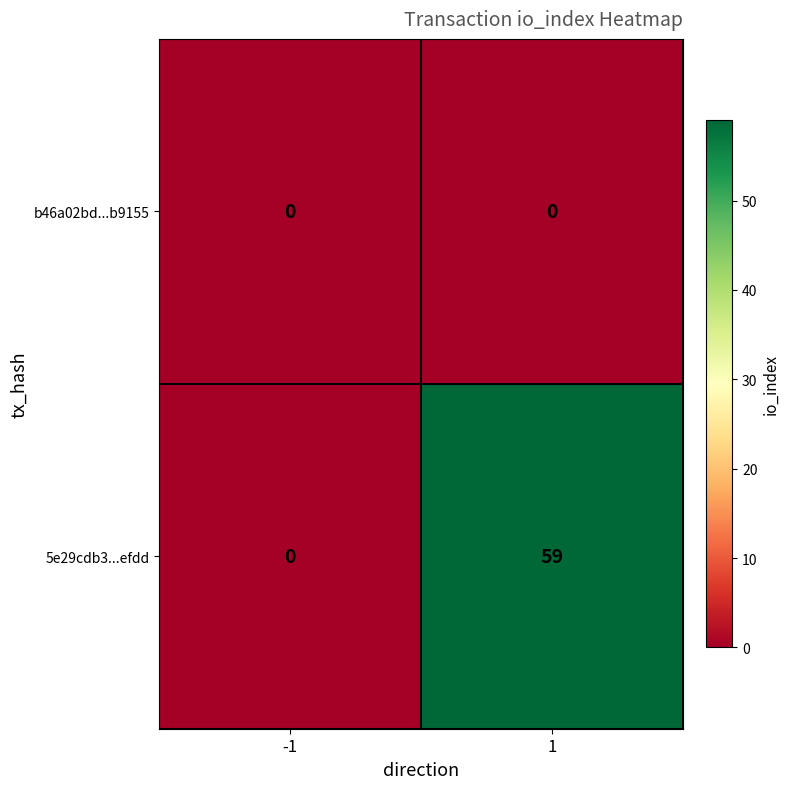

Reading left to right, extract all data points from this chart.

b46a02bd...b9155: -1=0	1=0
5e29cdb3...efdd: -1=0	1=59